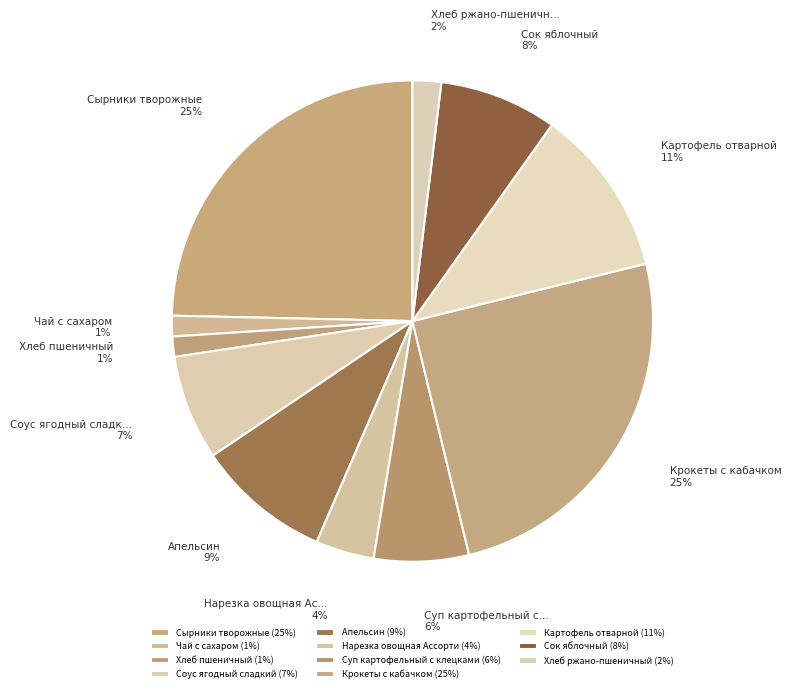

Between Суп картофельный с клецками and Сырники творожные, which is larger?

Сырники творожные